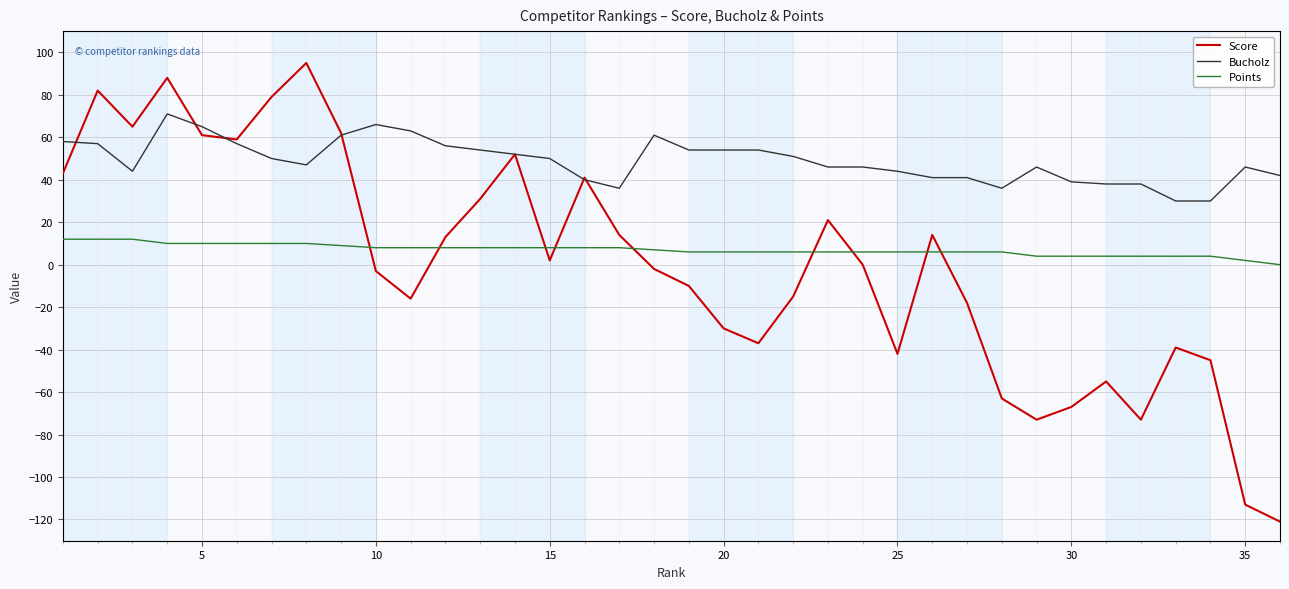

True or false: Score has more than 2 points higher than both neighbors.

True